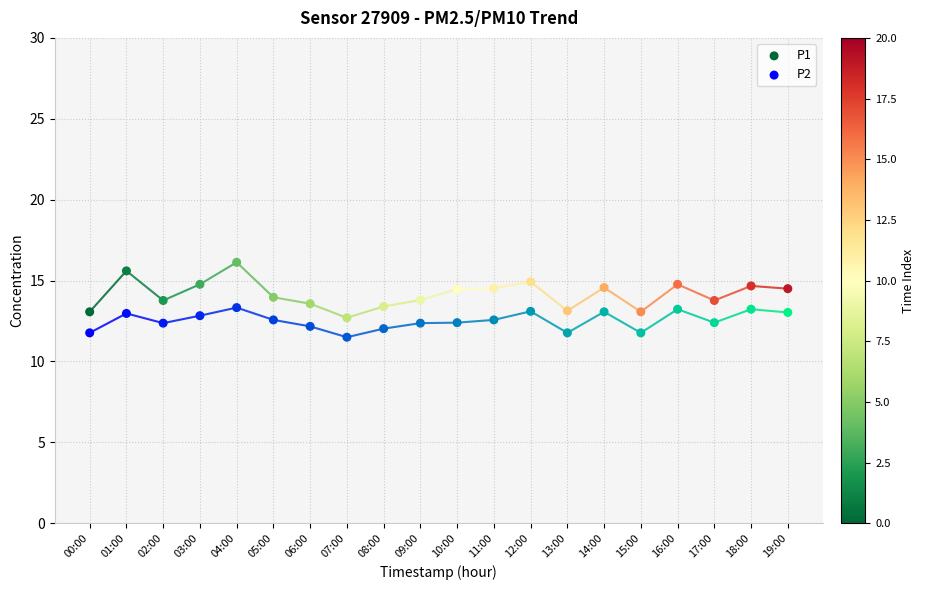

Across all data points, what is the range of Y values (max minus min)?

4.6